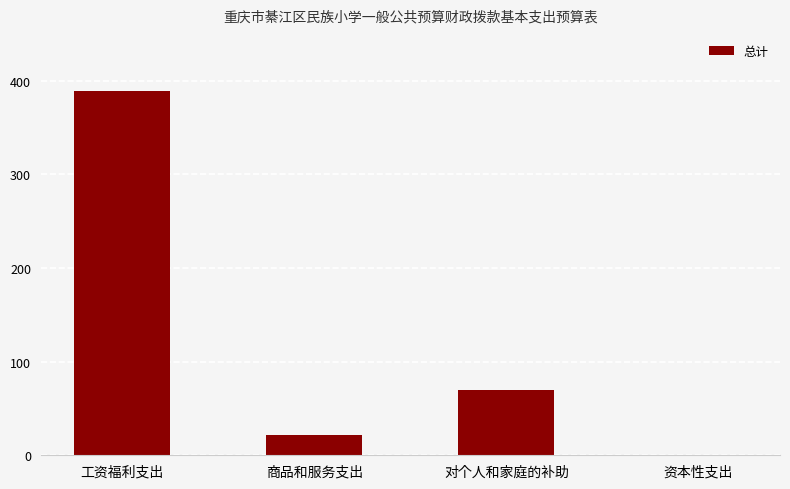

Which has a higher value, 资本性支出 or 对个人和家庭的补助?

对个人和家庭的补助